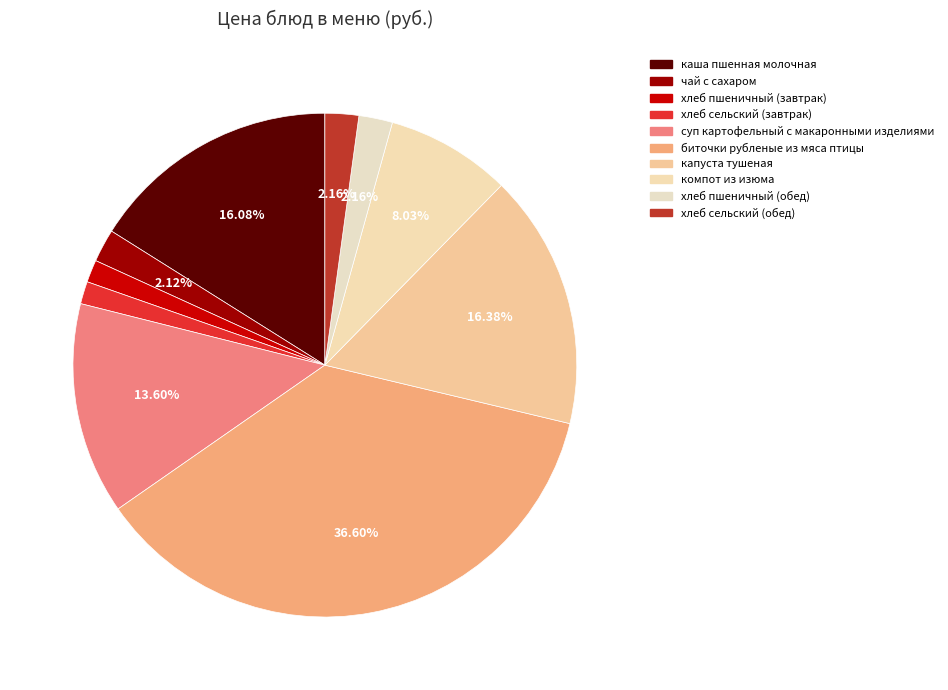

How many slices are in this pie chart?

10